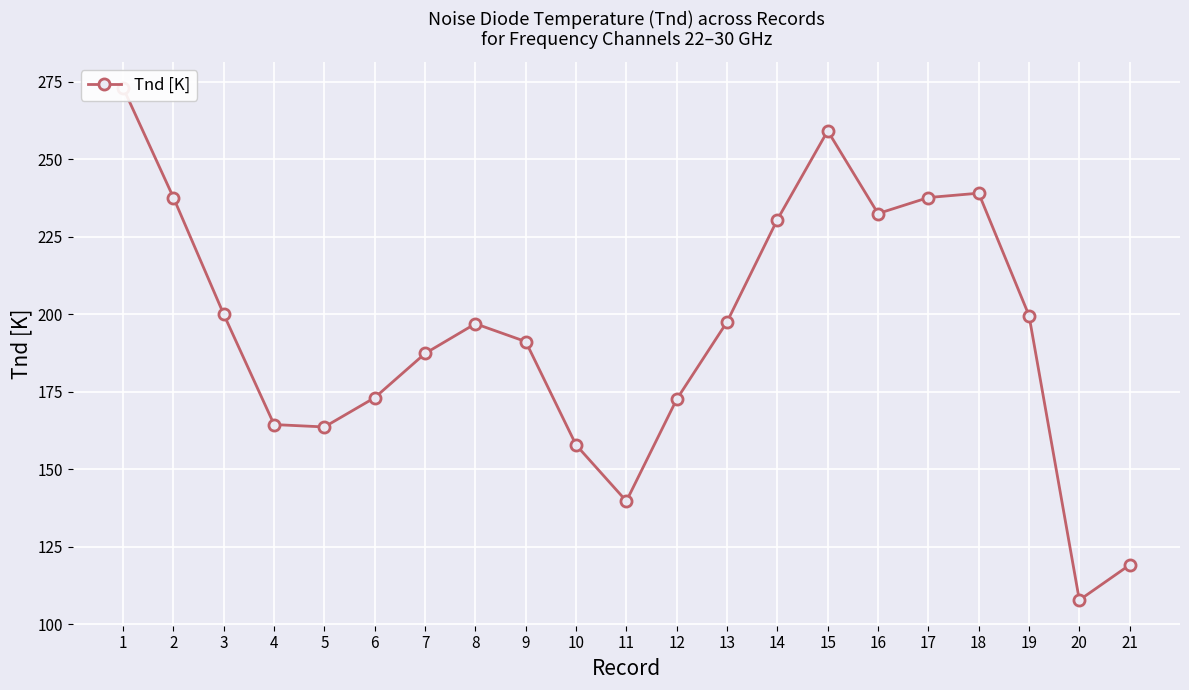

How many data points does each series have?

21